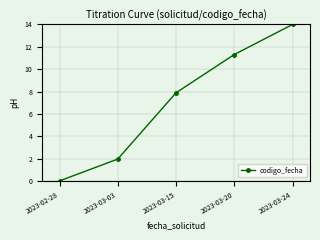

What position from the left is 2023-03-20?

4